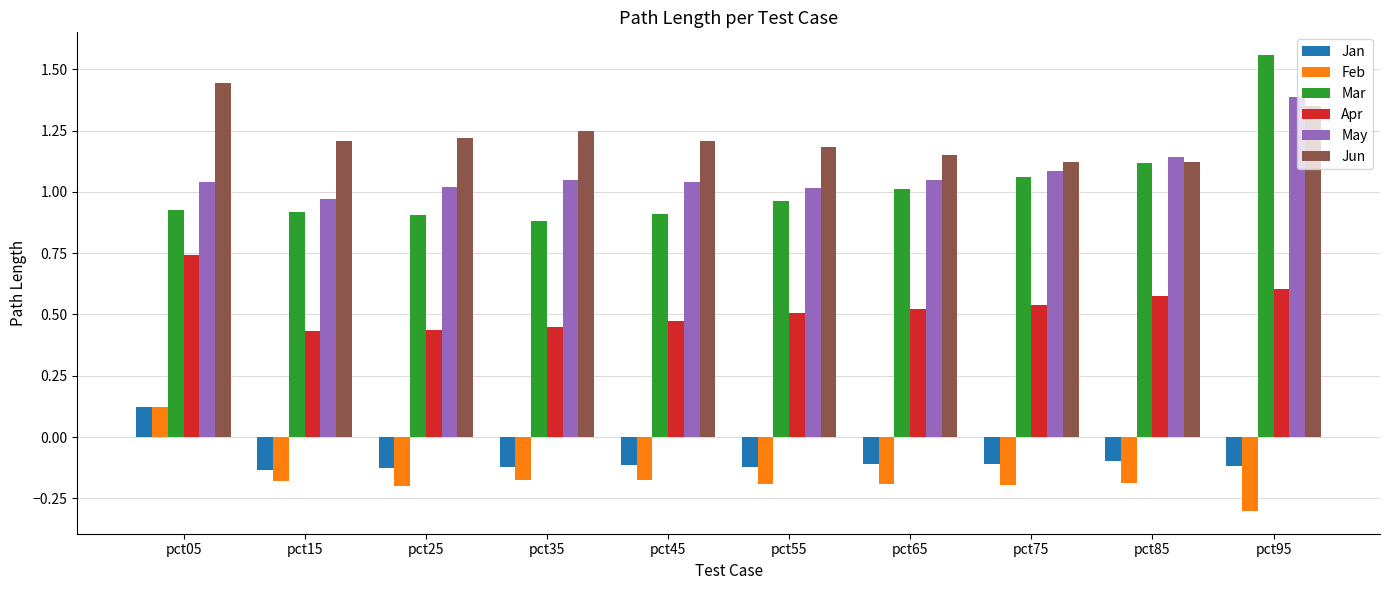

Is the value of Jan at pct55 greater than the value of Feb at pct25?

Yes